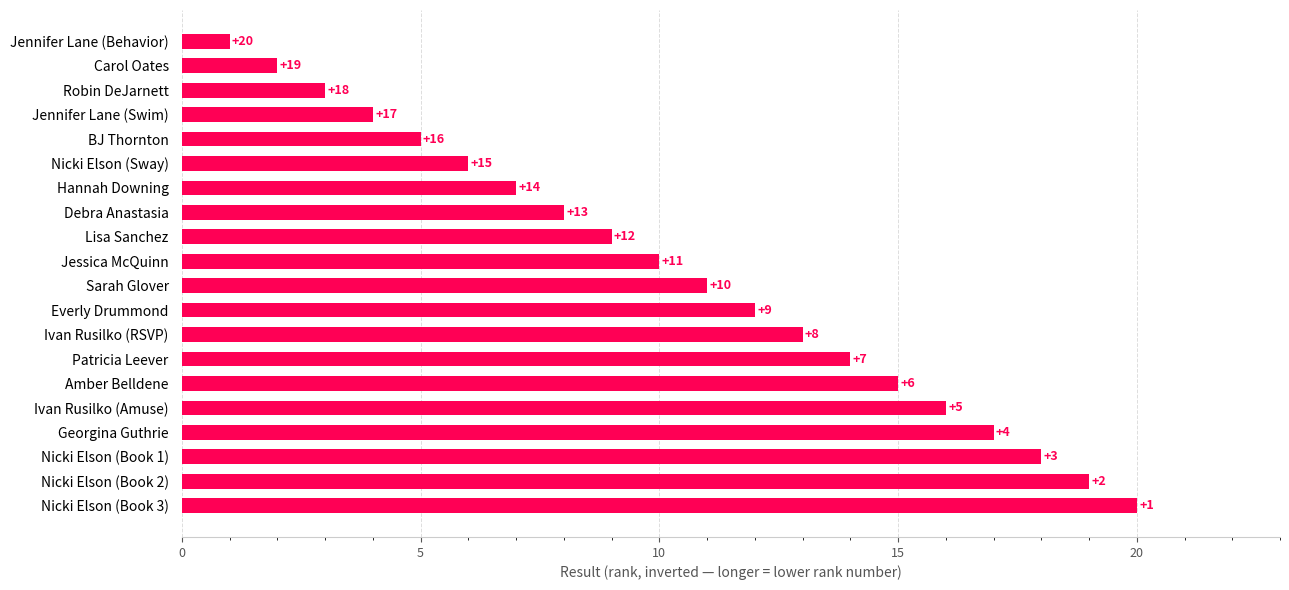

Reading bottom to top, list all the values displayed in this chart.

Nicki Elson (Book 3)=20	Nicki Elson (Book 2)=19	Nicki Elson (Book 1)=18	Georgina Guthrie=17	Ivan Rusilko (Amuse)=16	Amber Belldene=15	Patricia Leever=14	Ivan Rusilko (RSVP)=13	Everly Drummond=12	Sarah Glover=11	Jessica McQuinn=10	Lisa Sanchez=9	Debra Anastasia=8	Hannah Downing=7	Nicki Elson (Sway)=6	BJ Thornton=5	Jennifer Lane (Swim)=4	Robin DeJarnett=3	Carol Oates=2	Jennifer Lane (Behavior)=1